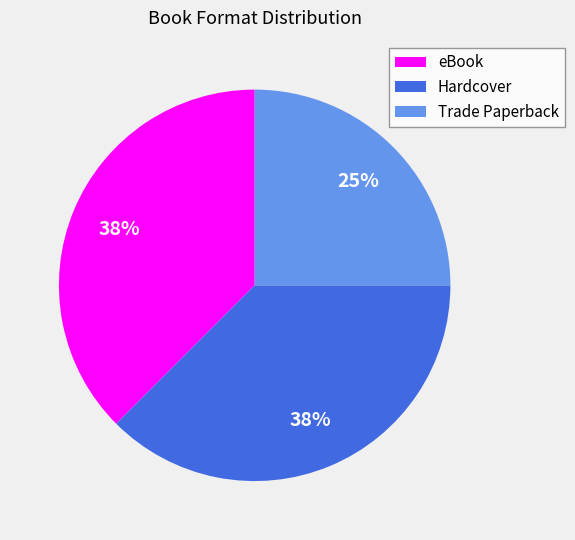

Is it true that Hardcover is 45% of the pie?

False